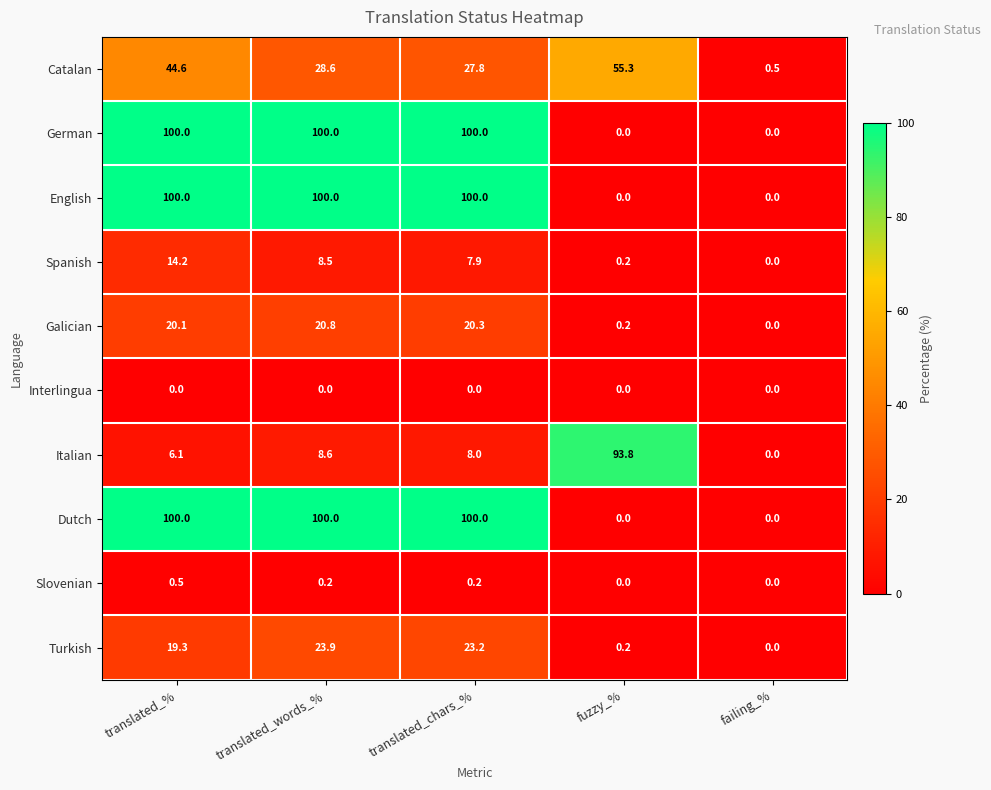

What is the total value across all series at translated_words_%?

390.6